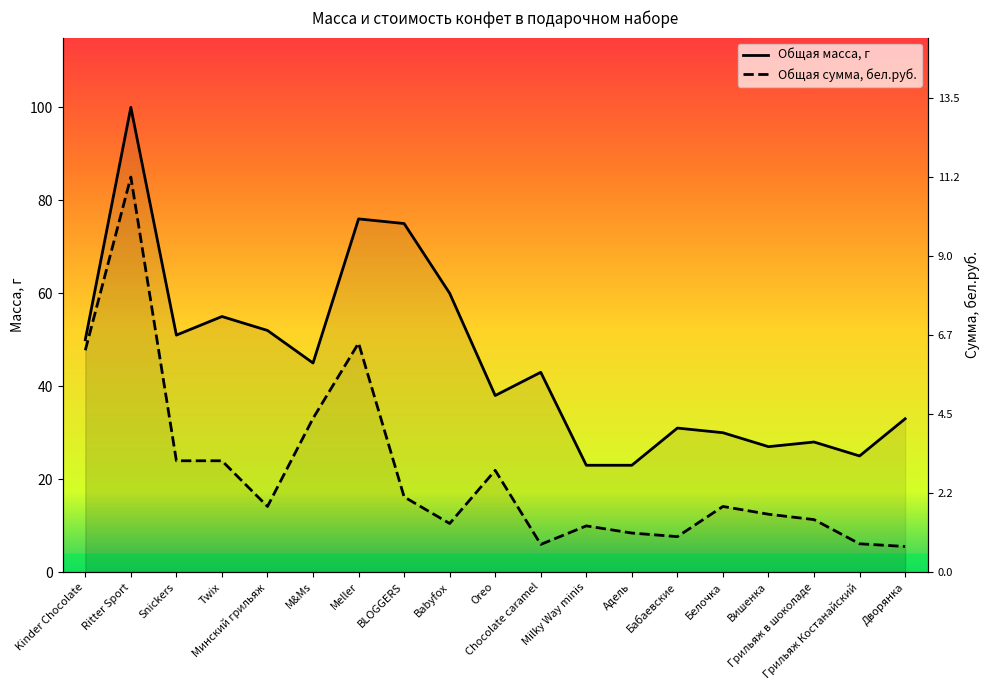

Which category has the highest value across all series?

Ritter Sport